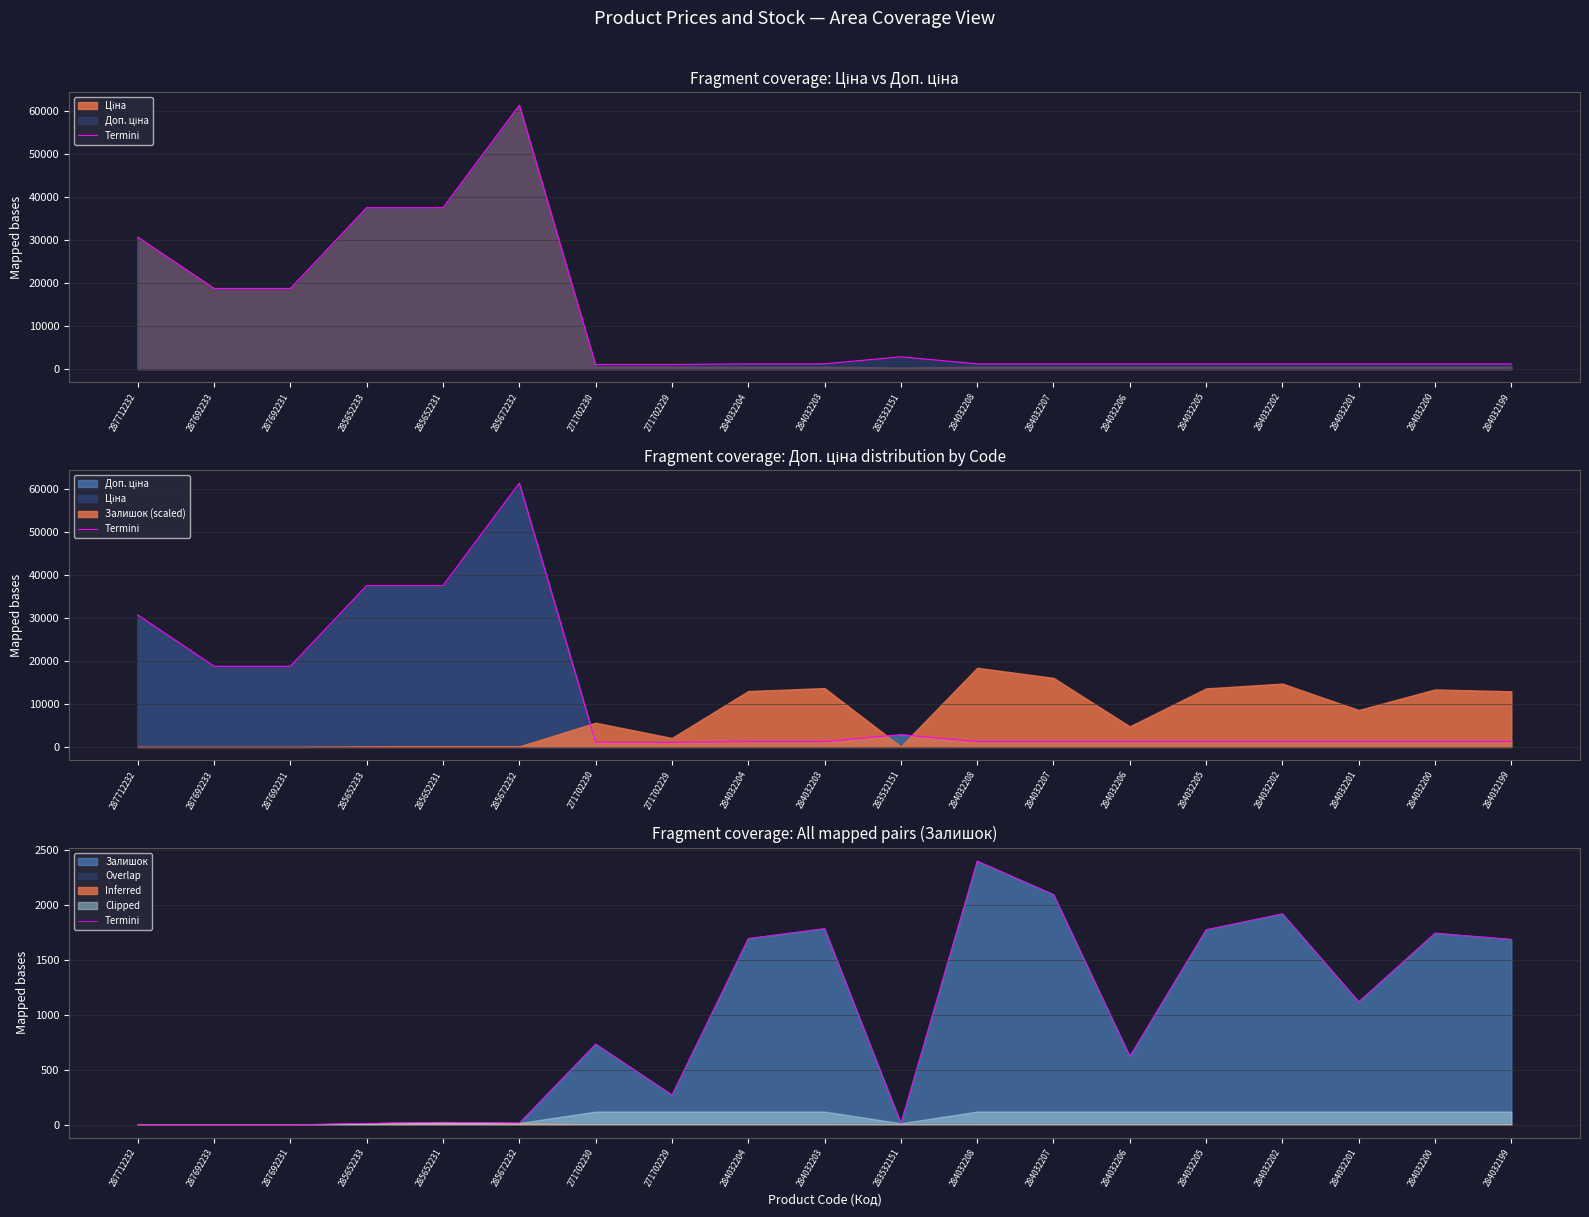

What is the label of the 6th point from the left?

285672232